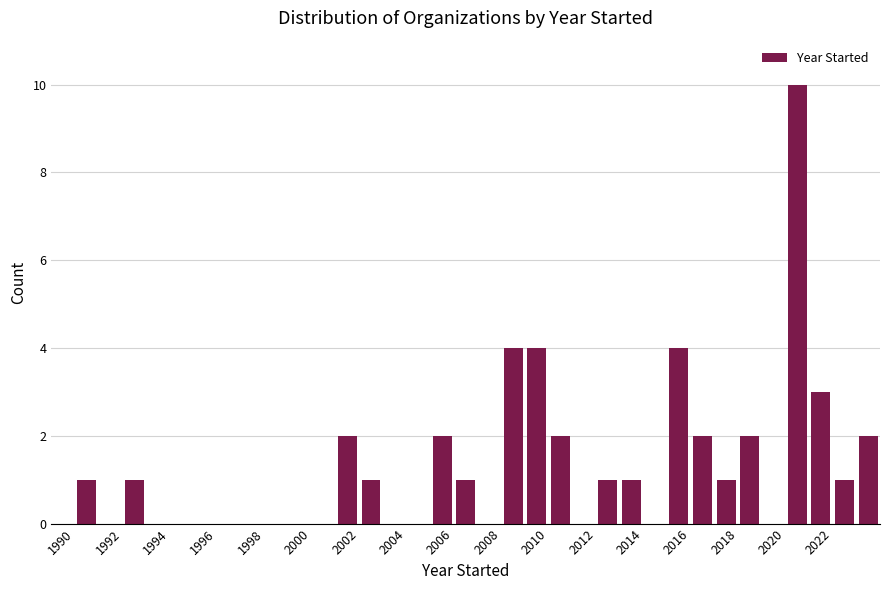

Reading left to right, list every bar in this chart as the range it spans on the x-axis followed by its height. The values are not printed on the chart, so give them approximately, as read against the axis.

1990 to 1991: 1
1991 to 1992: 0
1992 to 1993: 1
1993 to 1994: 0
1994 to 1995: 0
1995 to 1996: 0
1996 to 1997: 0
1997 to 1998: 0
1998 to 1999: 0
1999 to 2000: 0
2000 to 2001: 0
2001 to 2002: 2
2002 to 2003: 1
2003 to 2004: 0
2004 to 2005: 0
2005 to 2006: 2
2006 to 2007: 1
2007 to 2008: 0
2008 to 2009: 4
2009 to 2010: 4
2010 to 2011: 2
2011 to 2012: 0
2012 to 2013: 1
2013 to 2014: 1
2014 to 2015: 0
2015 to 2016: 4
2016 to 2017: 2
2017 to 2018: 1
2018 to 2019: 2
2019 to 2020: 0
2020 to 2021: 10
2021 to 2022: 3
2022 to 2023: 1
2023 to 2024: 2